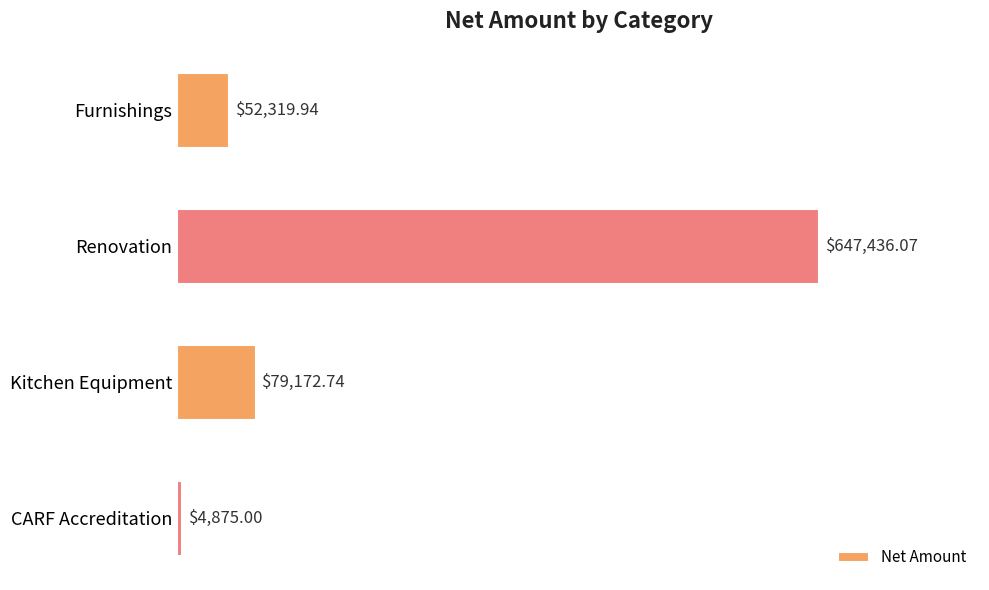

What is the label of the 2nd bar from the top?

Renovation